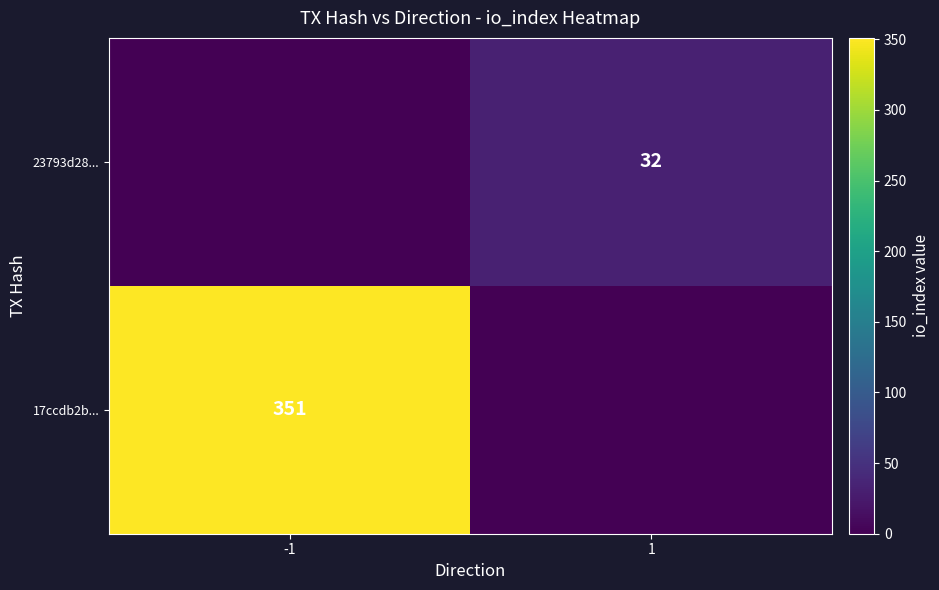

Is it true that 17ccdb2b... equals 606 at -1?

False